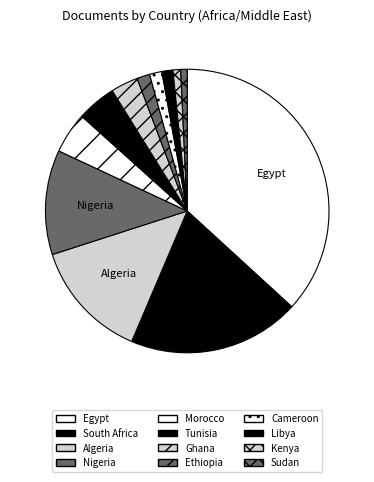

How many slices are in this pie chart?

12